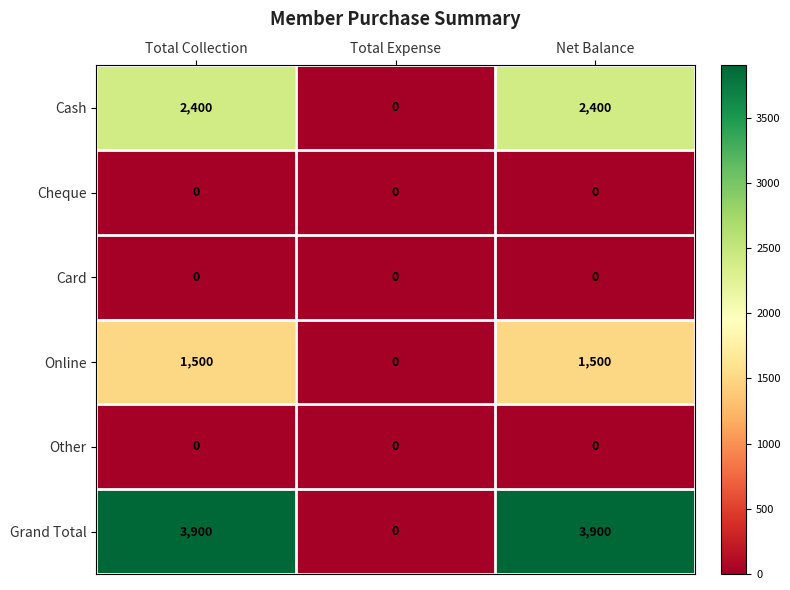

Count the number of categories in the chart.

3